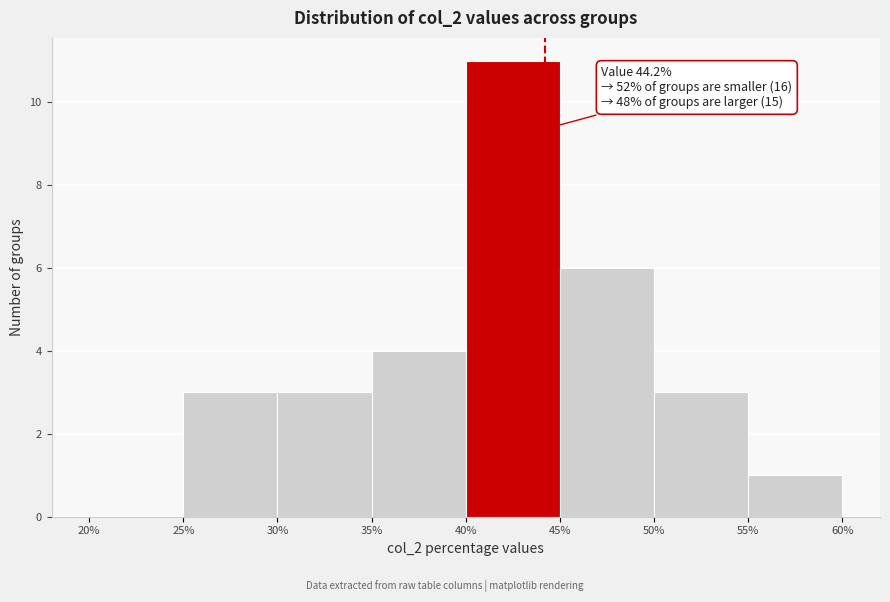

Over which range of the x-axis is the bar tallest?

40% to 45%